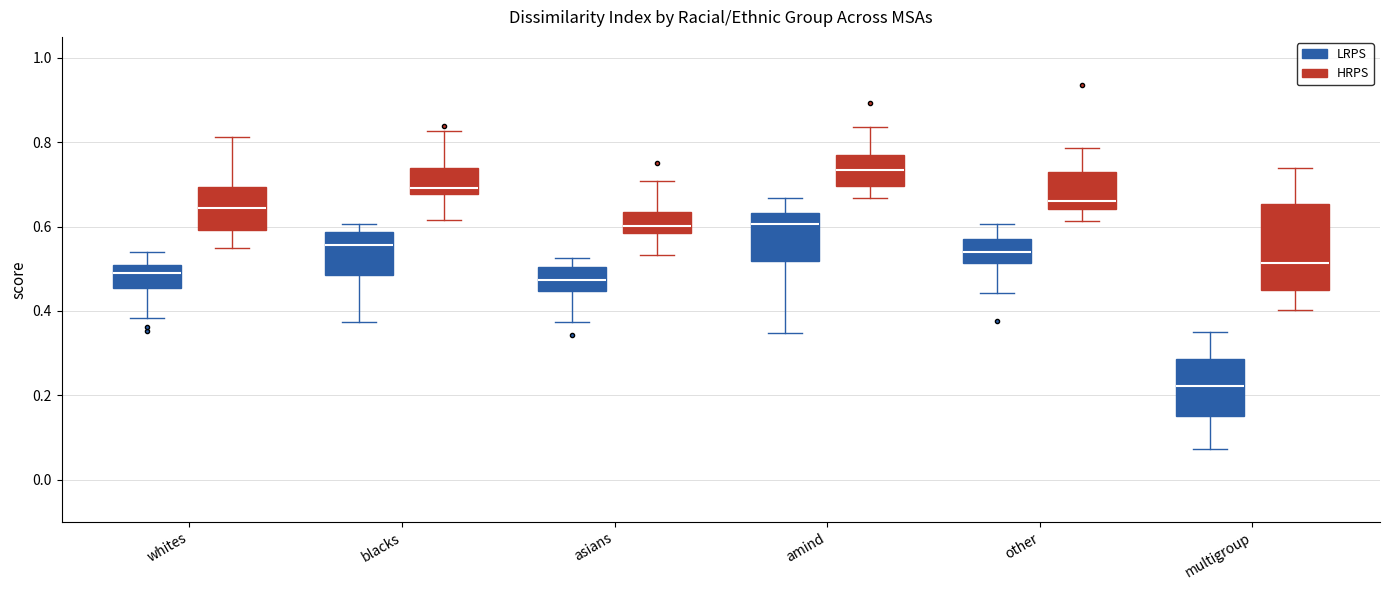

Reading left to right, transcribe this box plot: for each box, give where its median line is, the range the box spans, and where its two whiskers end, as read against the y-axis. The values are not printed on the chart, so give them approximately, as read against the axis.

whites (LRPS): median 0.50 (just below the box's upper edge), box 0.46 to 0.50, whiskers 0.38 to 0.54
whites (HRPS): median 0.64, box 0.60 to 0.70, whiskers 0.54 to 0.82
blacks (LRPS): median 0.56, box 0.48 to 0.58, whiskers 0.38 to 0.60
blacks (HRPS): median 0.70, box 0.68 to 0.74, whiskers 0.62 to 0.82
asians (LRPS): median 0.48, box 0.44 to 0.50, whiskers 0.38 to 0.52
asians (HRPS): median 0.60, box 0.58 to 0.64, whiskers 0.54 to 0.70
amind (LRPS): median 0.60, box 0.52 to 0.64, whiskers 0.34 to 0.66
amind (HRPS): median 0.74, box 0.70 to 0.78, whiskers 0.66 to 0.84
other (LRPS): median 0.54, box 0.52 to 0.56, whiskers 0.44 to 0.60
other (HRPS): median 0.66, box 0.64 to 0.72, whiskers 0.62 to 0.78
multigroup (LRPS): median 0.22, box 0.14 to 0.28, whiskers 0.08 to 0.36
multigroup (HRPS): median 0.52, box 0.44 to 0.66, whiskers 0.40 to 0.74